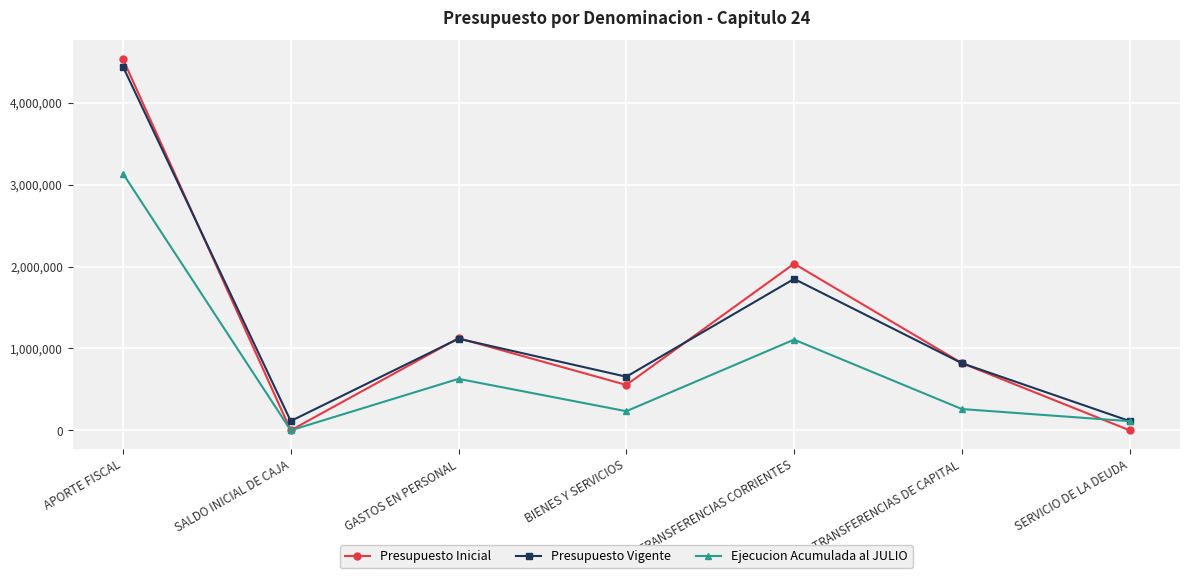

Between GASTOS EN PERSONAL and TRANSFERENCIAS CORRIENTES, which series saw the biggest shift?

Presupuesto Inicial